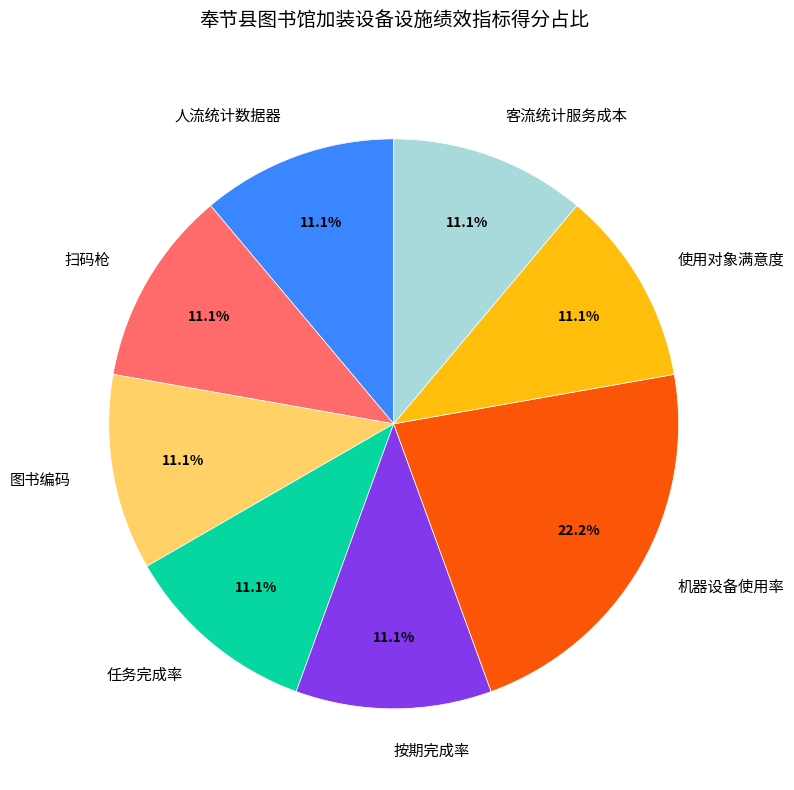

What is the ratio of the value at 使用对象满意度 to the value at 客流统计服务成本?

1.0